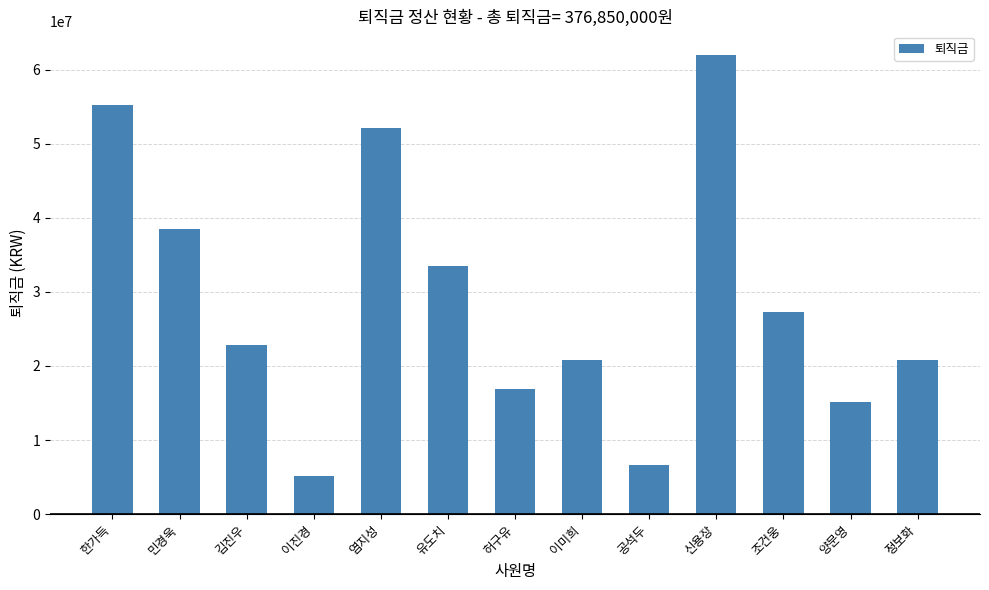

Which has a higher value, 양문영 or 한가득?

한가득